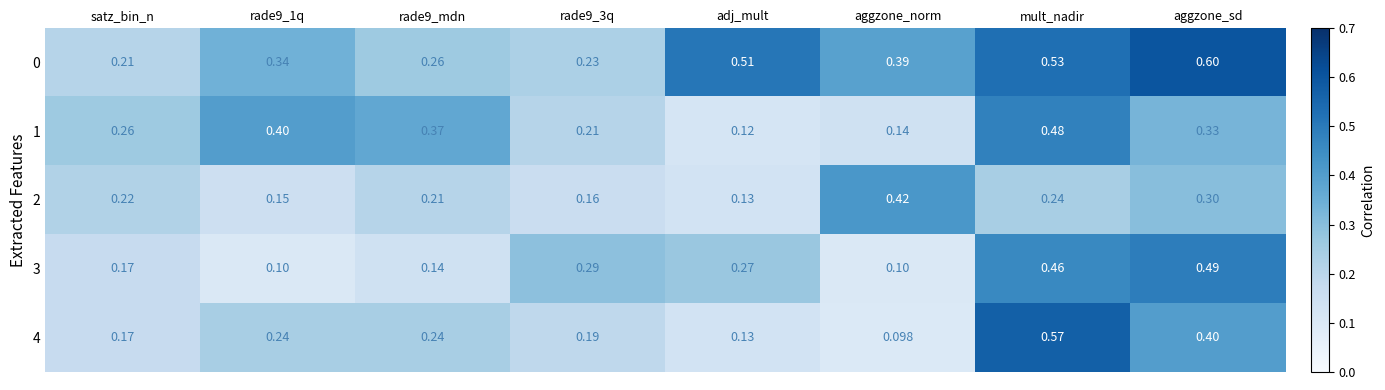

At how many categories does at least one series exceed 0?

8